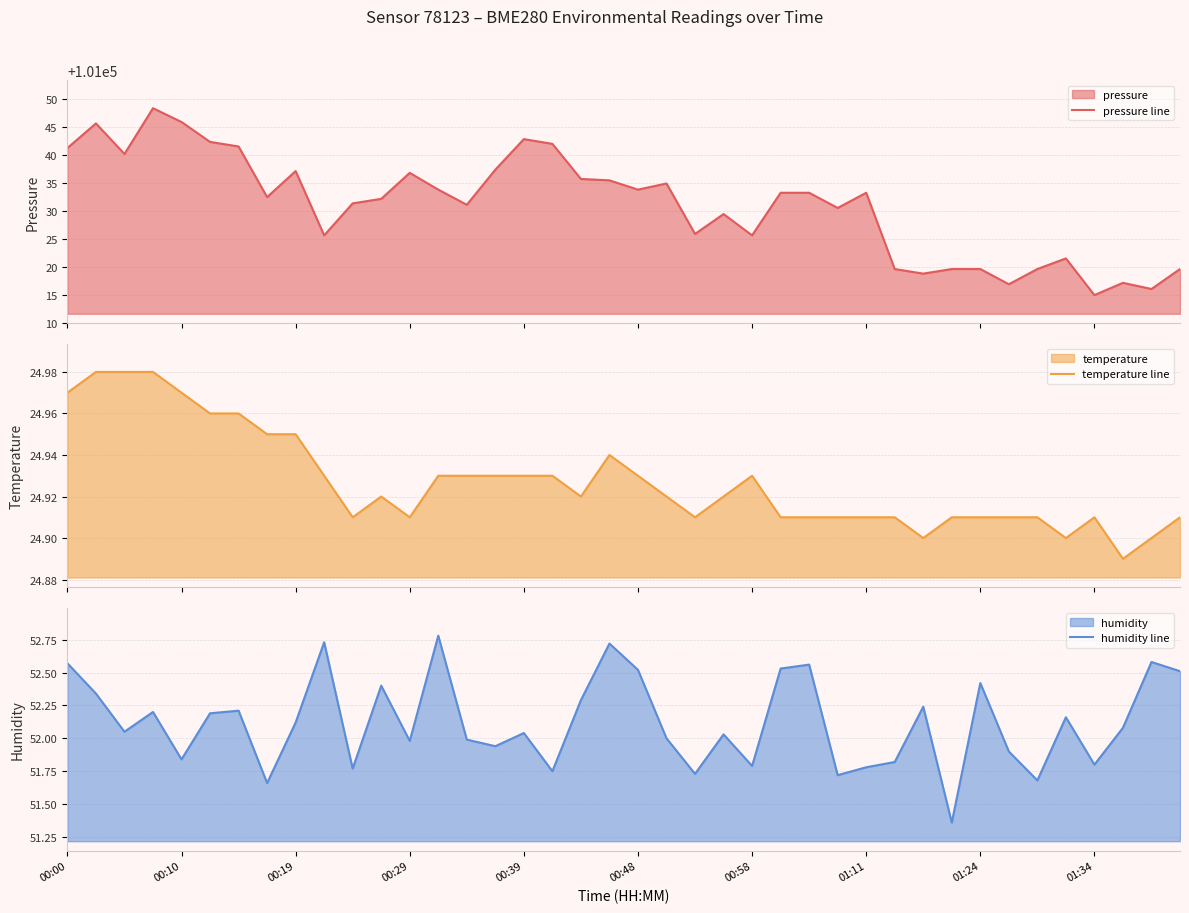

How many series are shown in this chart?

3